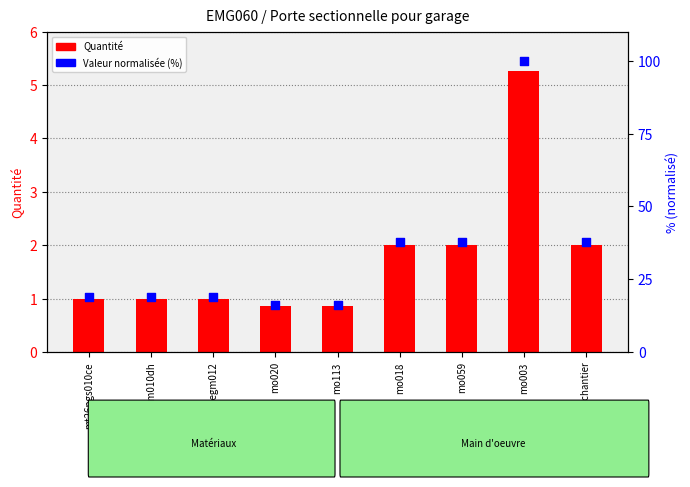

Which series has the largest Y range (max minus min)?

Valeur normalisée (%)